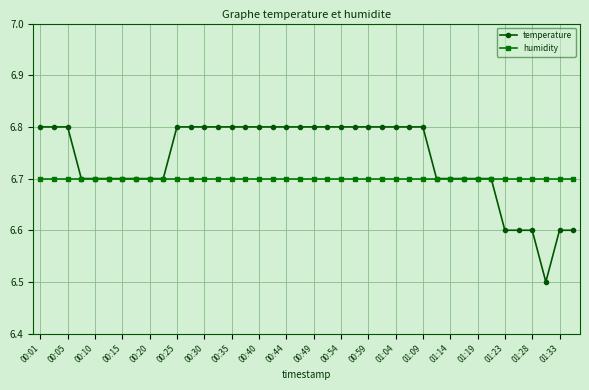

At how many categories does at least one series exceed 6?

40